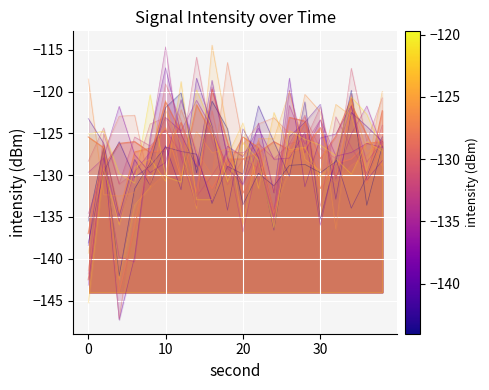

Reading right to left, transcribe all the data shown in this chart.

minute_0: 38=-122.3	36=-130.9	34=-120.8	32=-125.3	30=-128.0	28=-123.5	26=-123.1	24=-132.0	22=-128.4	20=-132.1	18=-126.1	16=-119.7	14=-132.0	12=-124.9	10=-121.2	8=-127.8	6=-136.2	4=-144.0	2=-126.4	0=-137.0
minute_1: 38=-126.0	36=-126.2	34=-128.1	32=-128.6	30=-131.6	28=-123.7	26=-127.0	24=-126.0	22=-127.3	20=-128.1	18=-128.1	16=-131.6	14=-128.6	12=-123.7	10=-127.0	8=-127.3	6=-126.0	4=-126.2	2=-128.9	0=-142.5
minute_2: 38=-128.9	36=-125.2	34=-121.6	32=-130.4	30=-124.3	28=-126.8	26=-127.2	24=-134.6	22=-126.7	20=-125.4	18=-128.9	16=-125.2	14=-121.6	12=-130.4	10=-124.3	8=-126.8	6=-127.2	4=-134.6	2=-126.7	0=-125.4